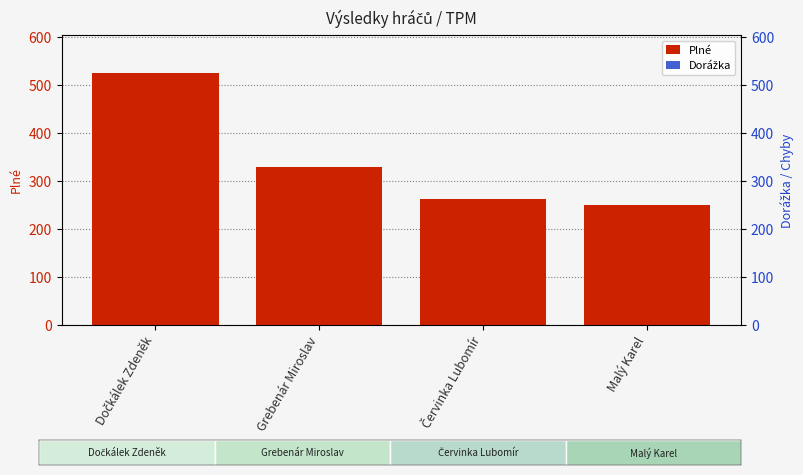

How many distinct data groups are displayed?

2